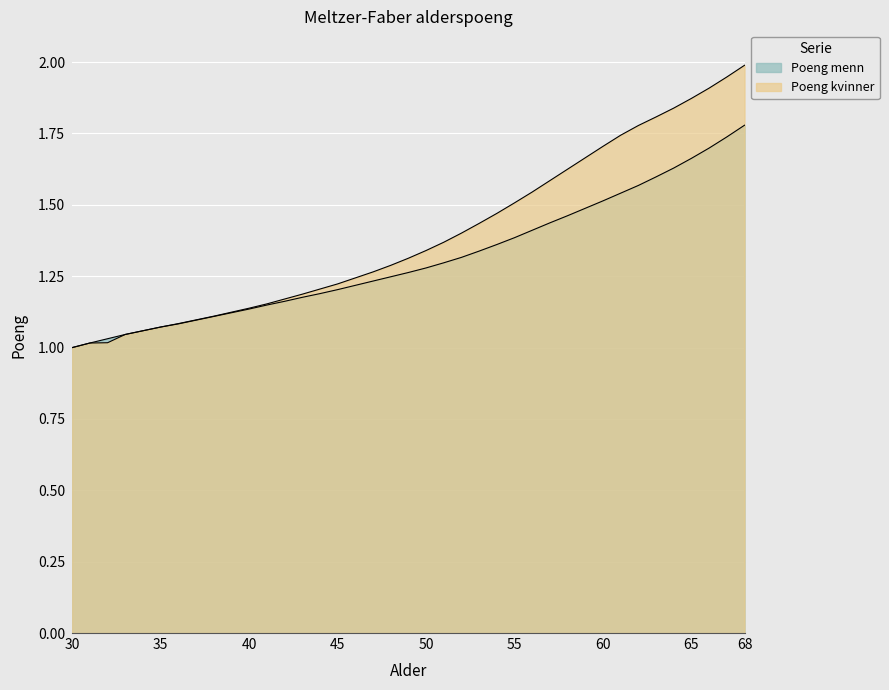

Is the value of Poeng kvinner at 29 greater than the value of Poeng menn at 34?

Yes